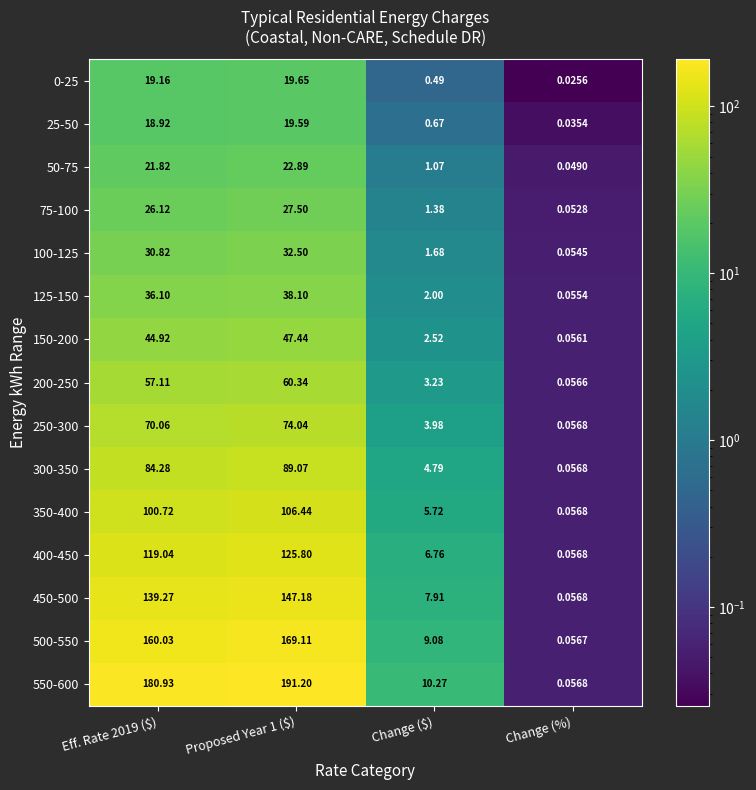

At which label is 100-125 closest to 16?

Change ($)